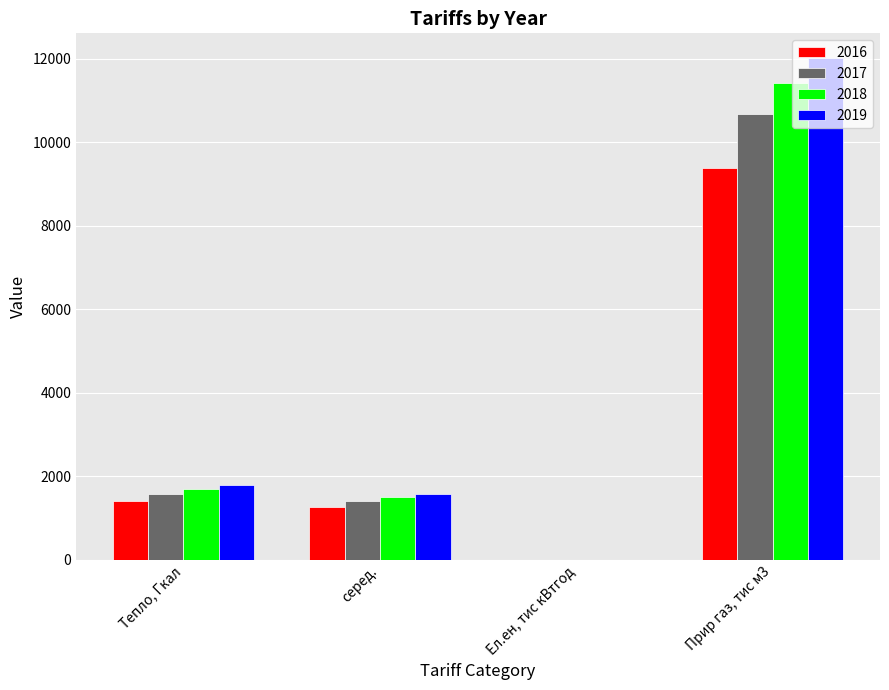

At which category is the sum across all series the highest?

Прир газ, тис м3